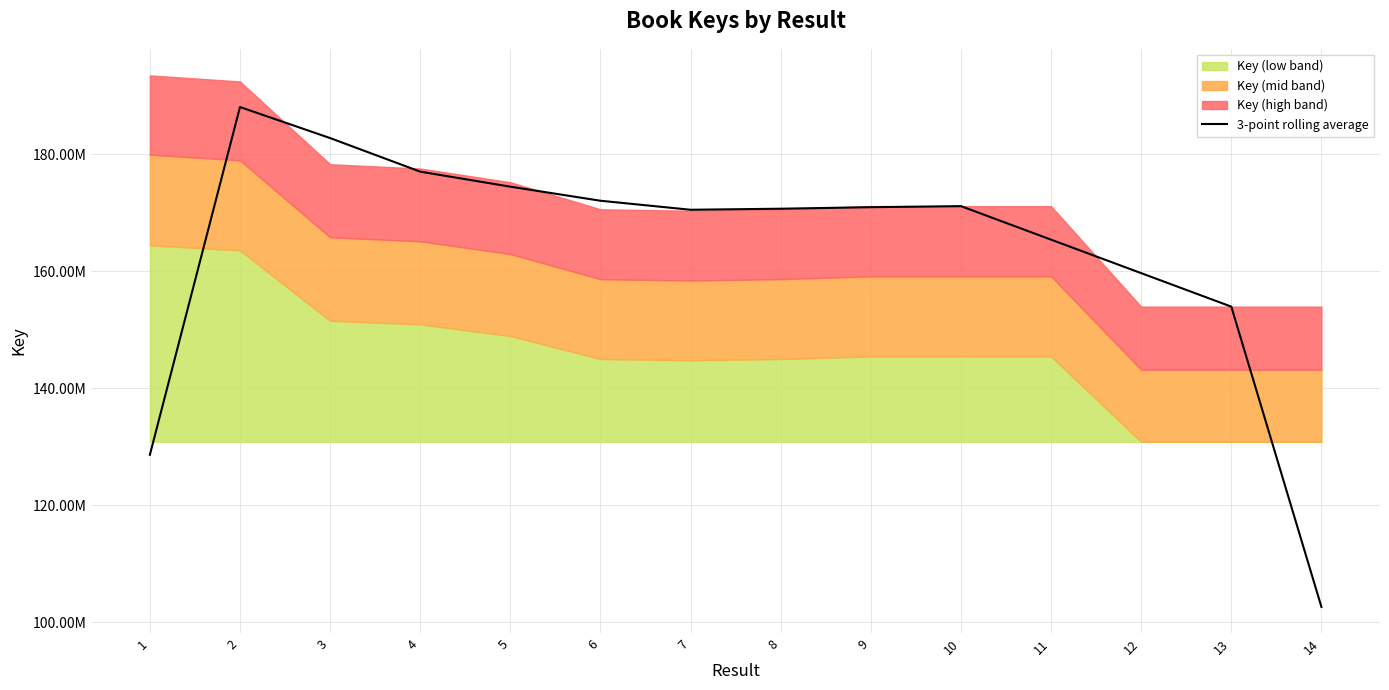

How many data points are less than 170927373?

7